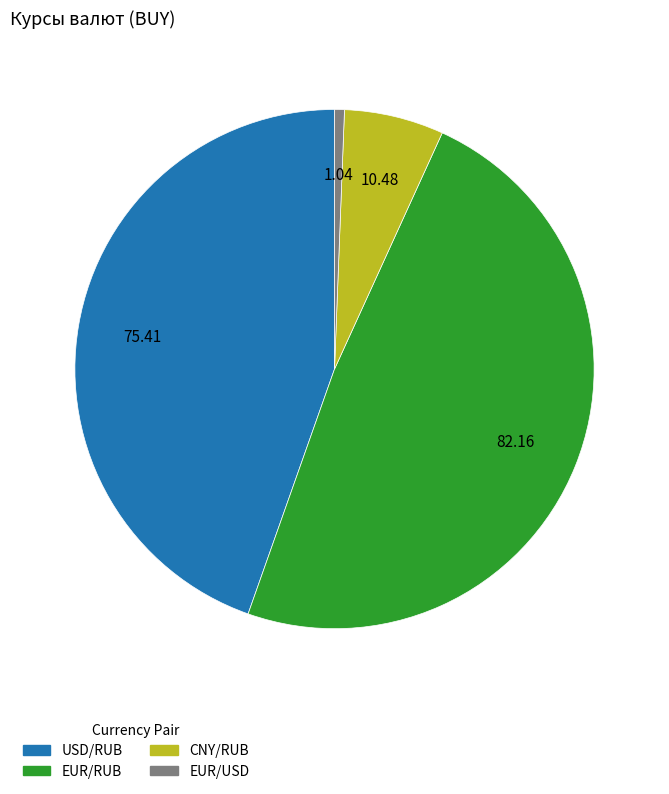

Count the number of slices in the pie.

4